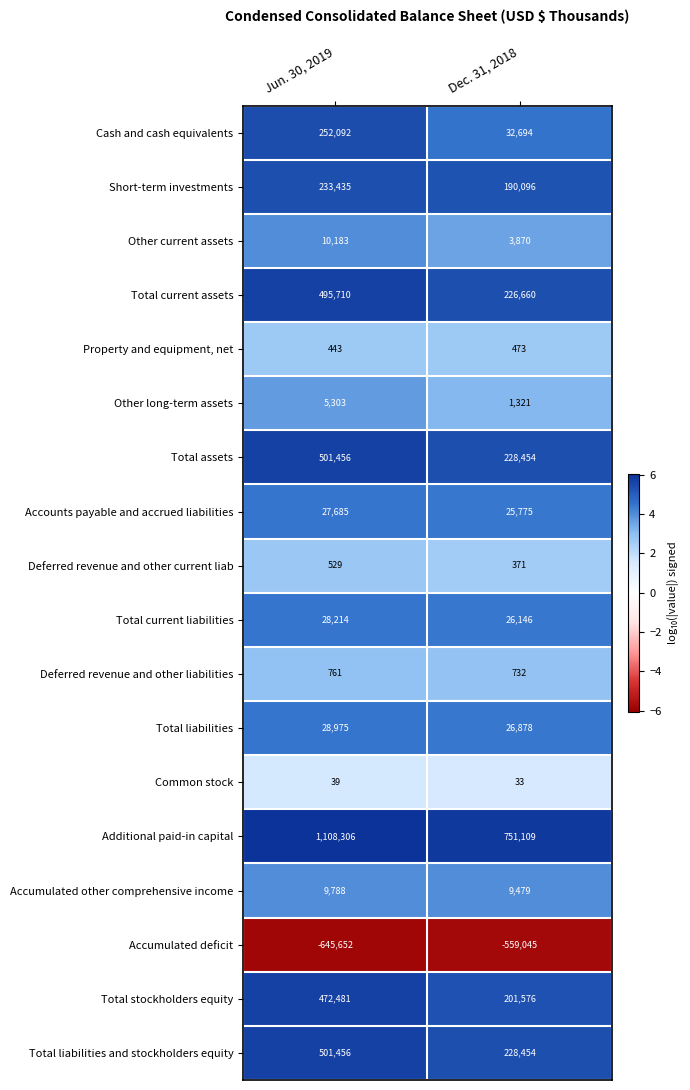

What is the sum of the Deferred revenue and other liabilities values at Dec. 31, 2018 and Jun. 30, 2019?

1493